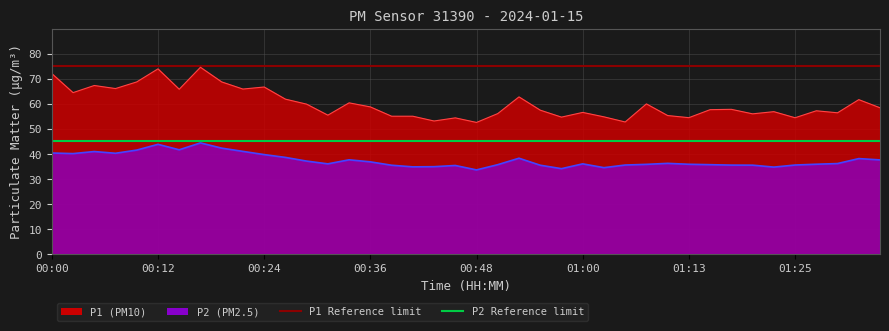

What is the value of the P1 Reference limit point at the 1st from the left?

75